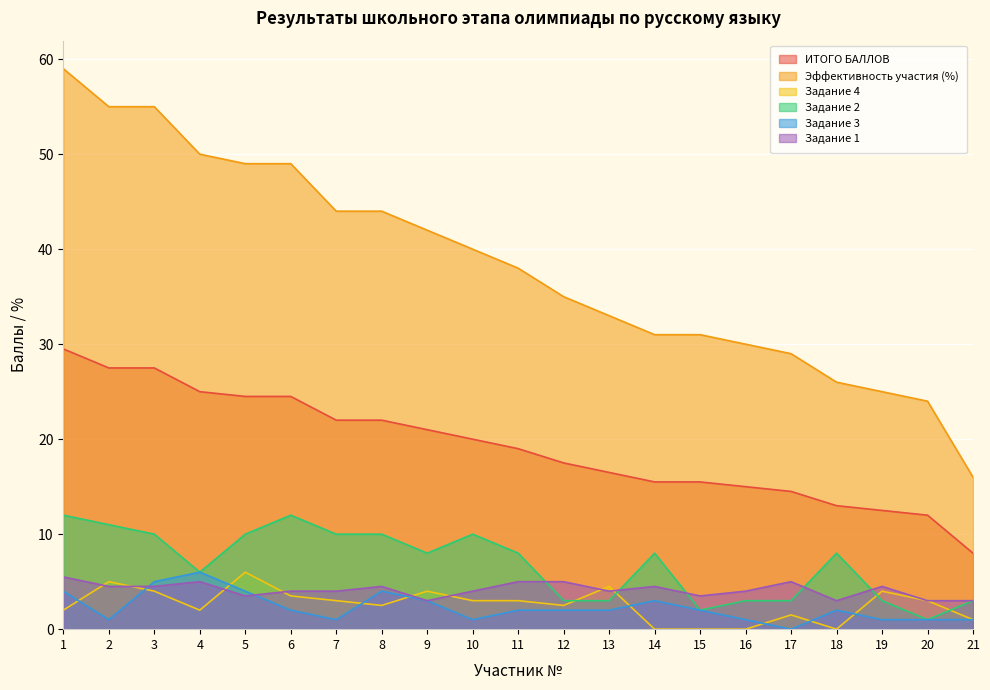

What is the minimum value for Задание 1?

3.0